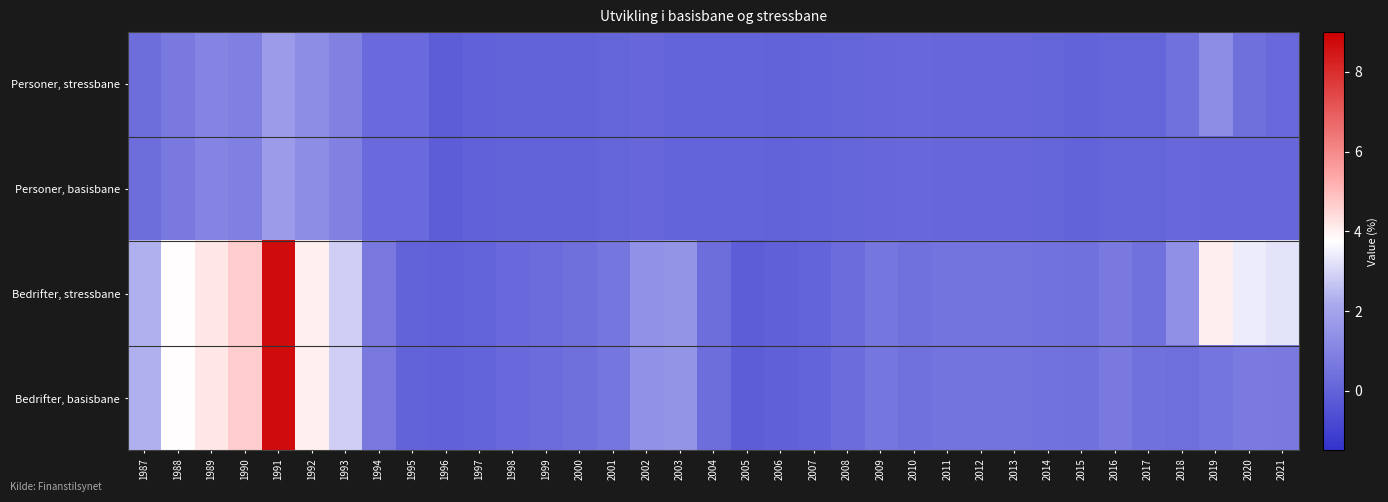

What is the greatest value displayed?

8.7